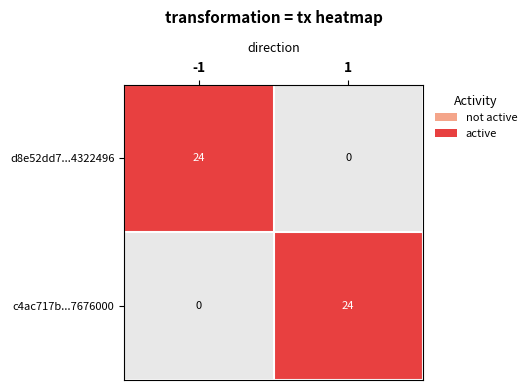

How many data points in c4ac717b...7676000 are less than 24?

1